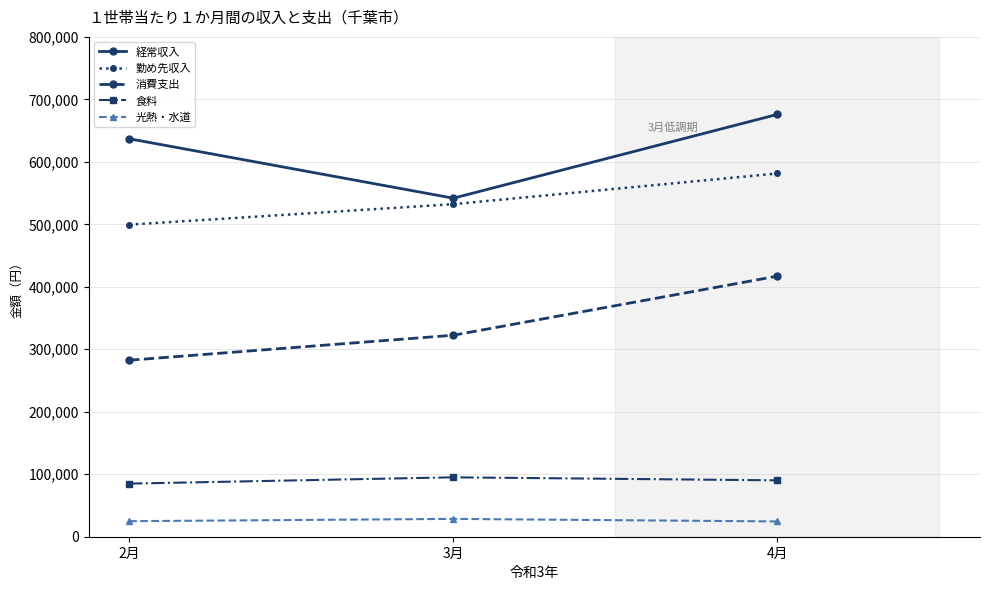

Is the value of 食料 at 2月 greater than the value of 勤め先収入 at 3月?

No